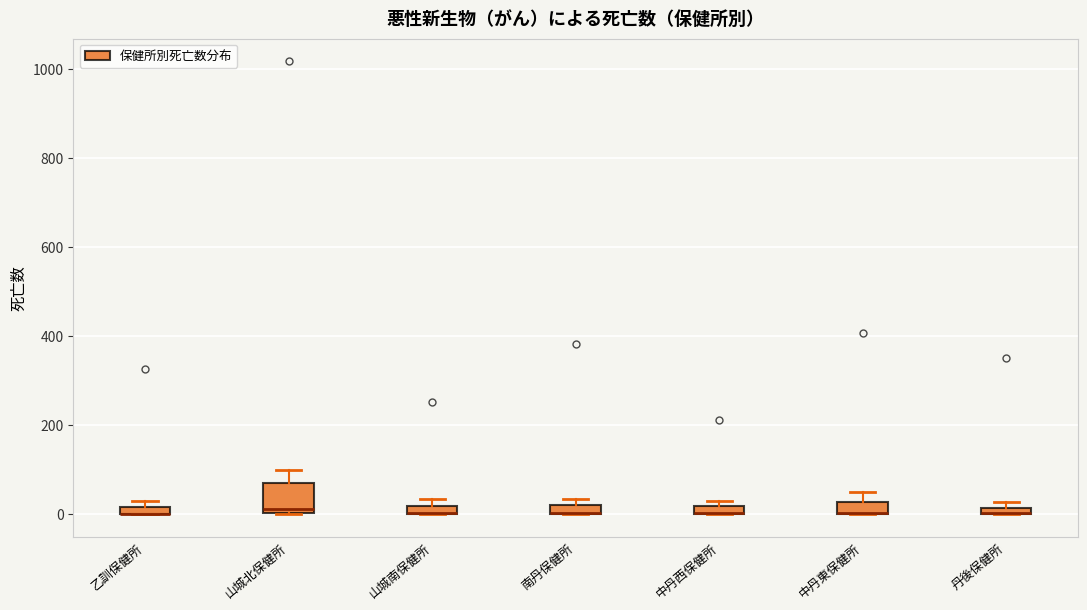

Comparing the boxes themselves (not the whiskers), which one is the tallest?

山城北保健所